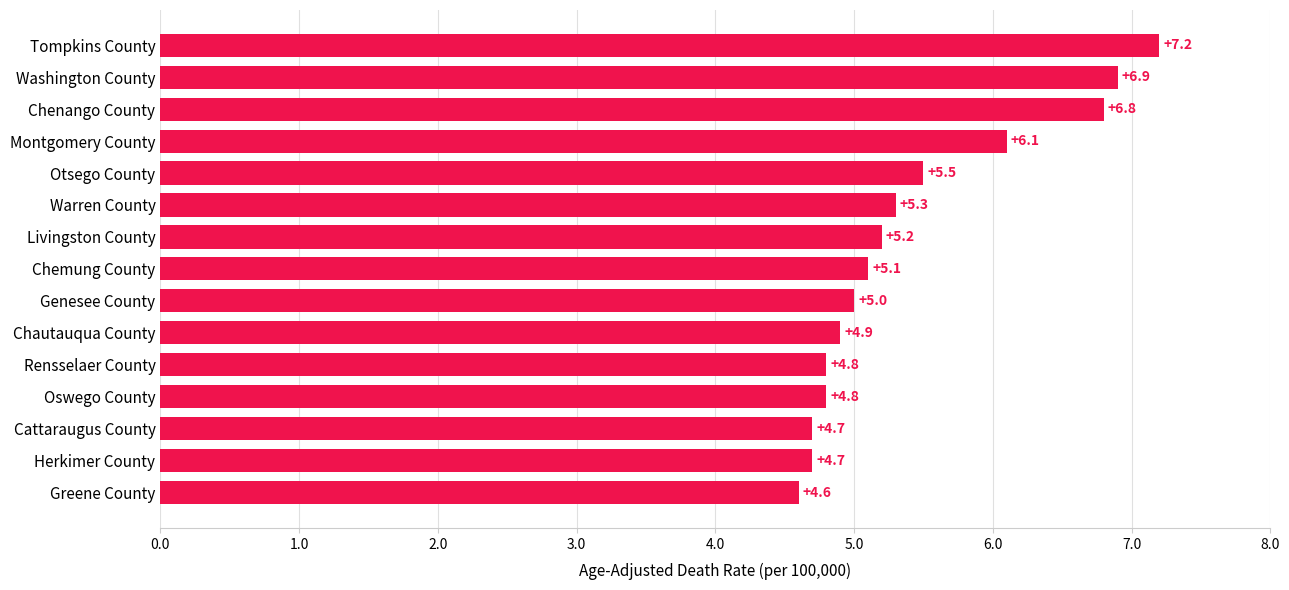

Which label corresponds to the largest value in the chart?

Tompkins County